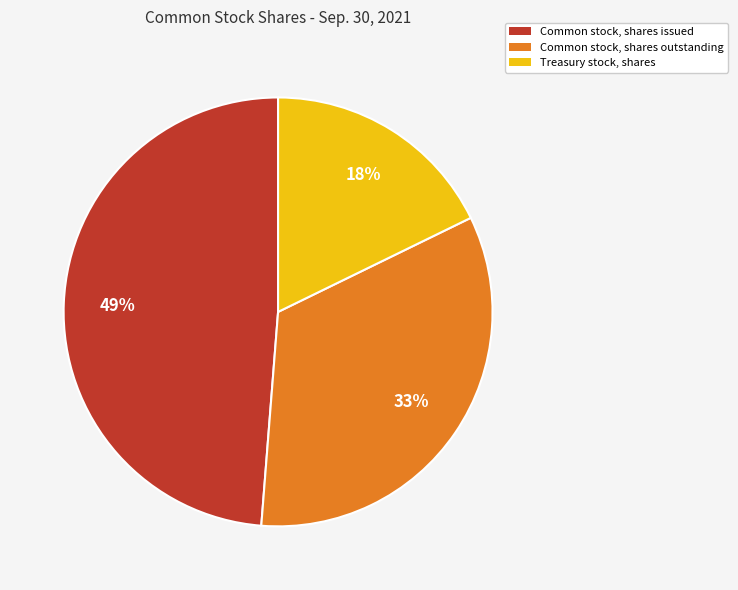

Which slice is the largest?

Common stock, shares issued